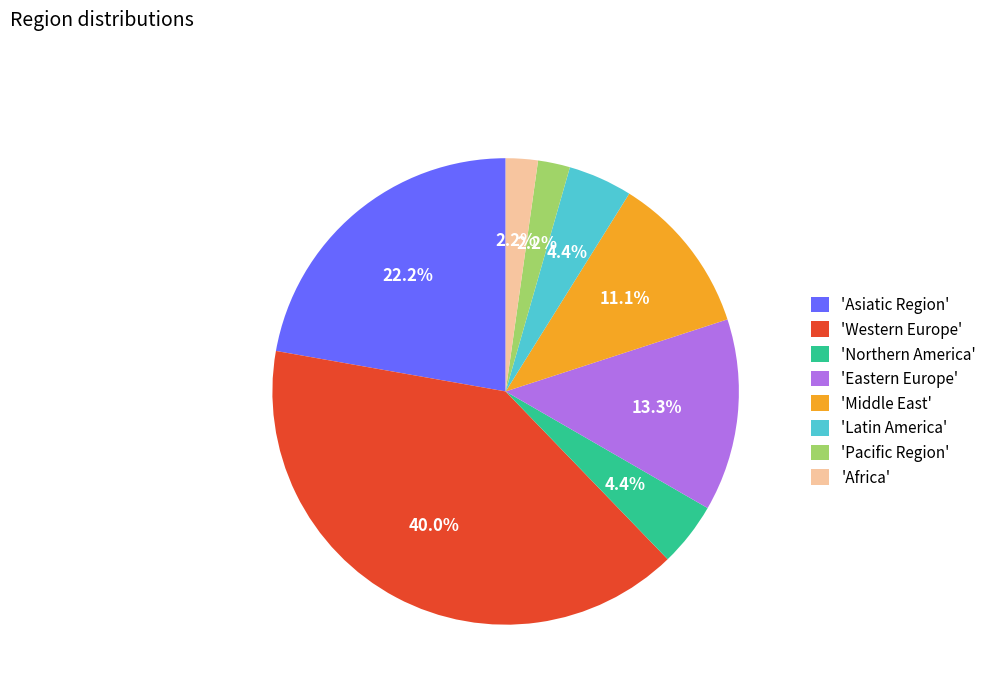

Is the sum of 'Africa' and 'Western Europe' greater than half?

No